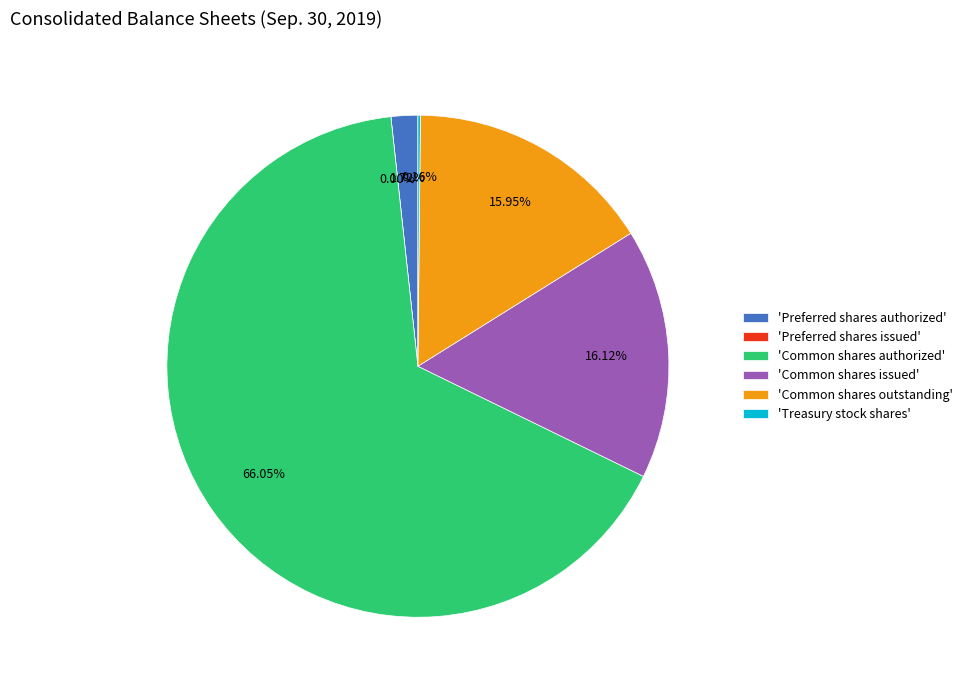

Does any single category account for the majority?

Yes